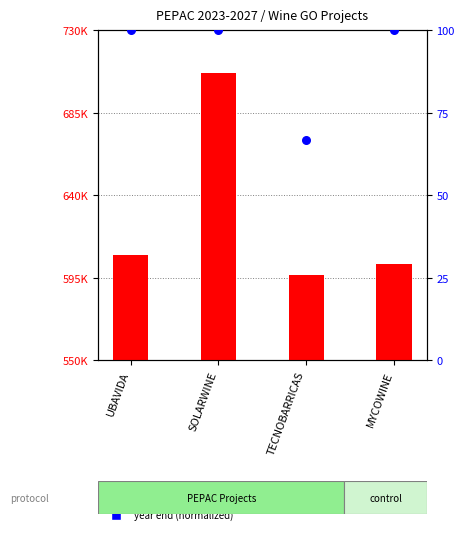

At which category is the sum across all series the highest?

SOLARWINE